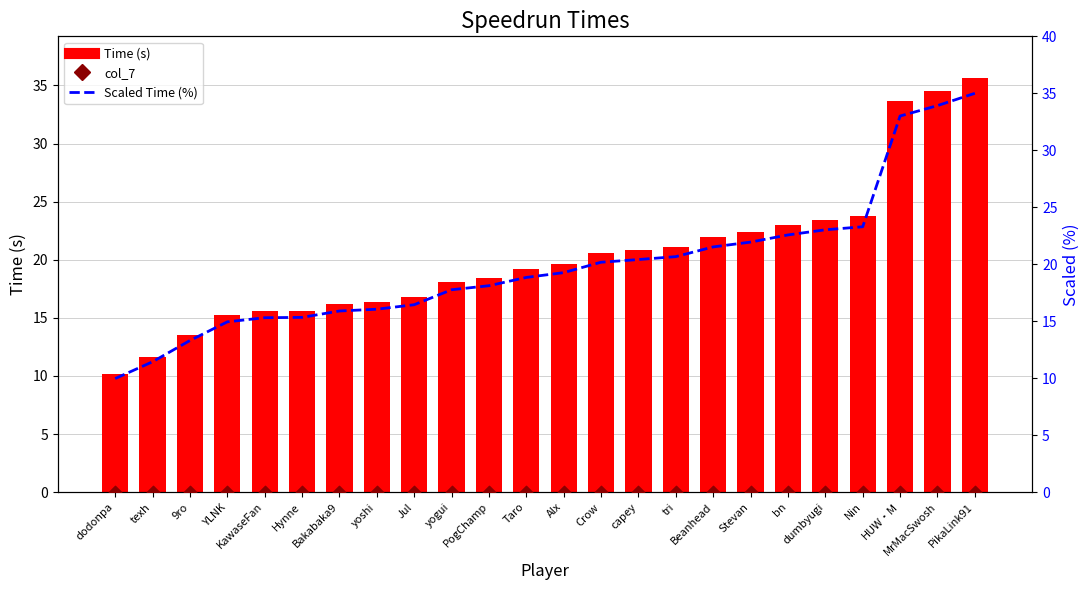

At which category is the sum across all series the highest?

PikaLink91